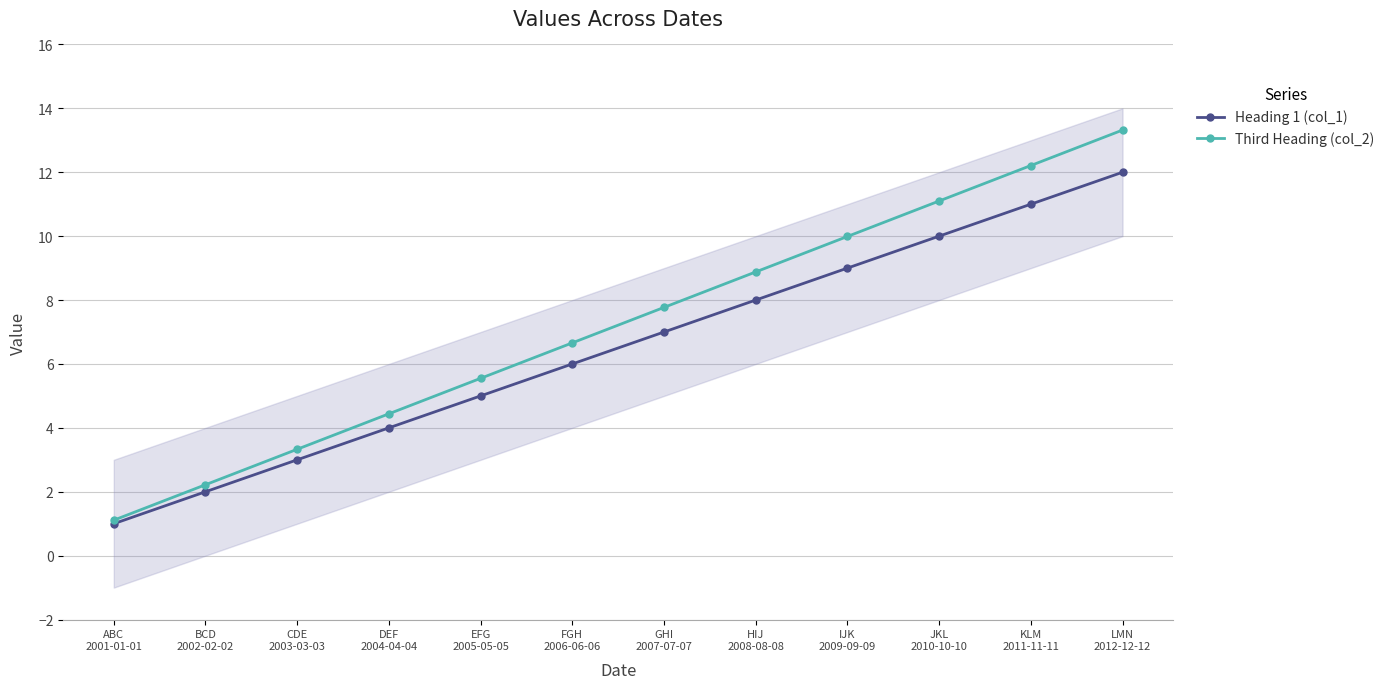

Count the number of categories in the chart.

12